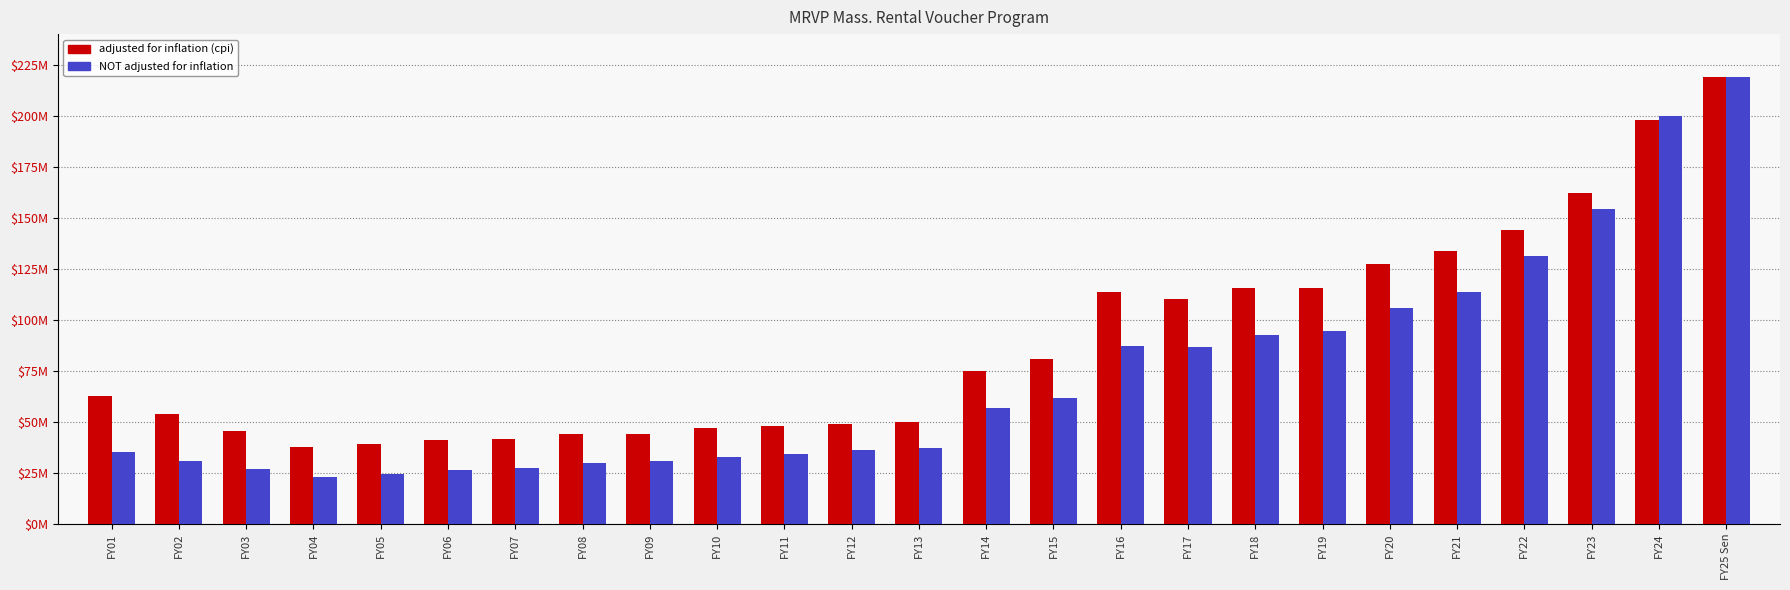

What value does the NOT adjusted for inflation series have at FY23, to the nearest 50?

154066100